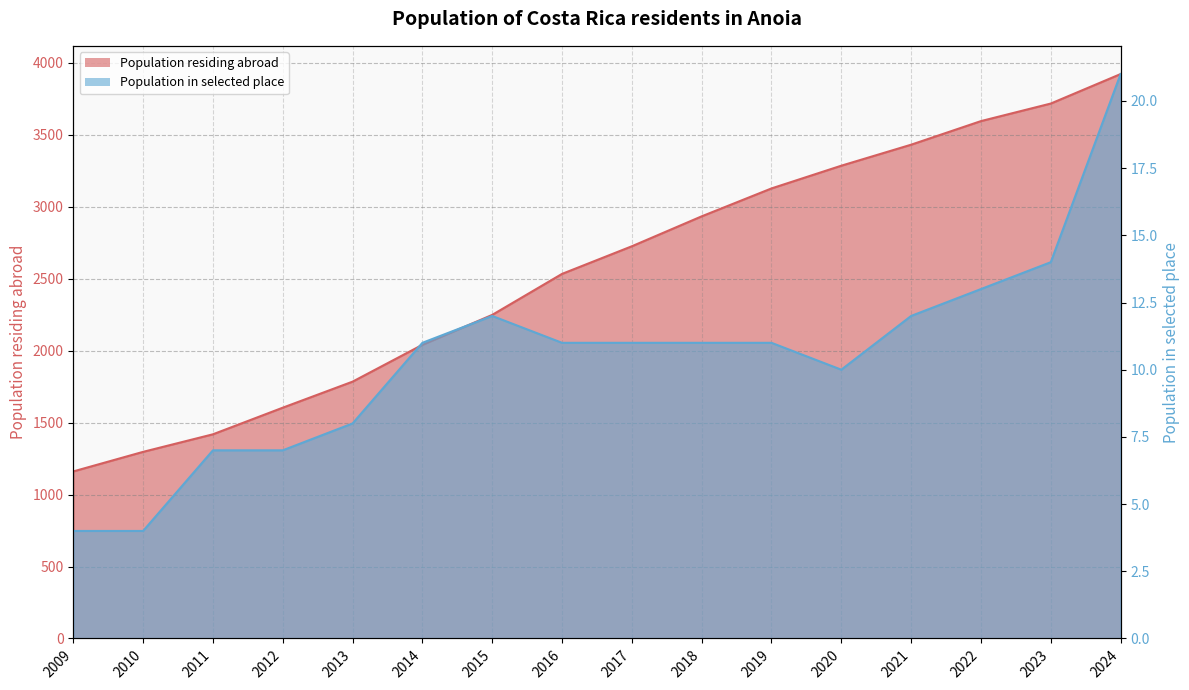

Where is Population residing abroad nearest to the value 2542?

2016